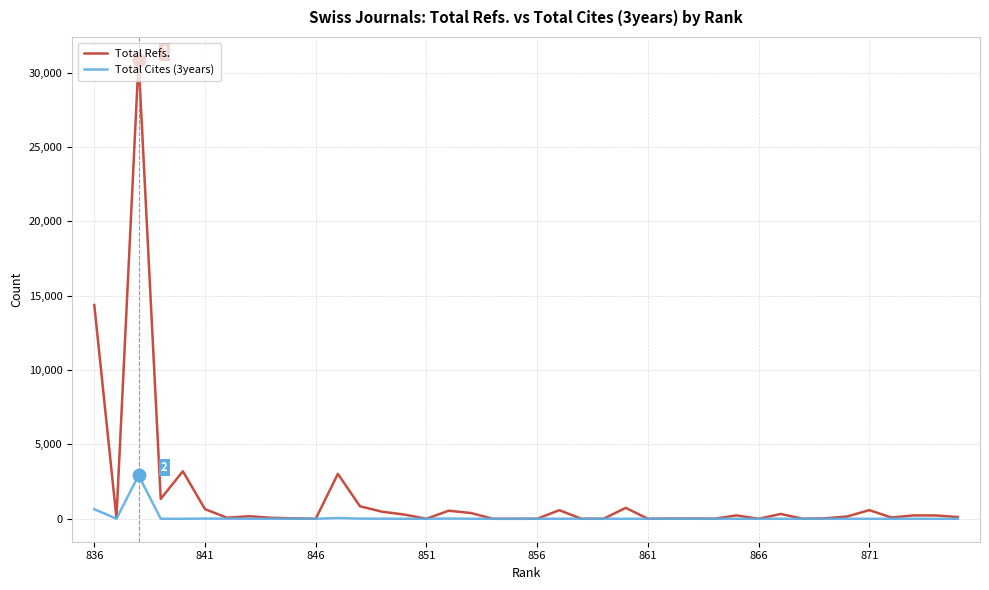

List the series in order of their overall mean, highest first.

Total Refs., Total Cites (3years)